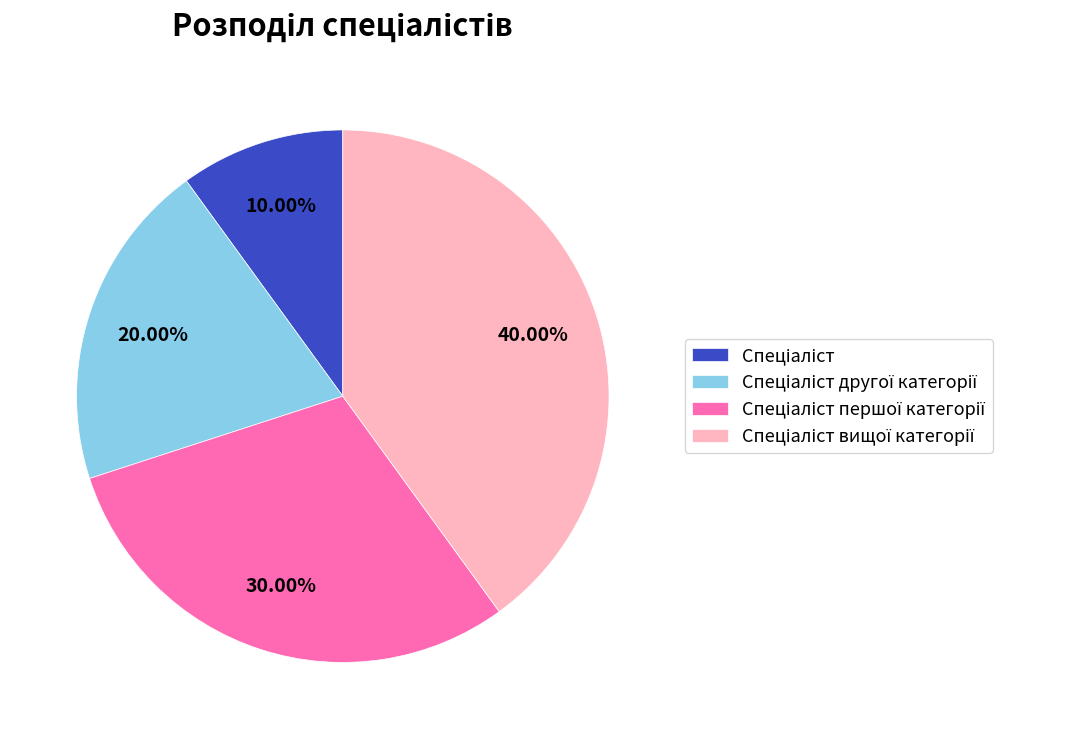

Is there any slice that represents more than half of the pie?

No